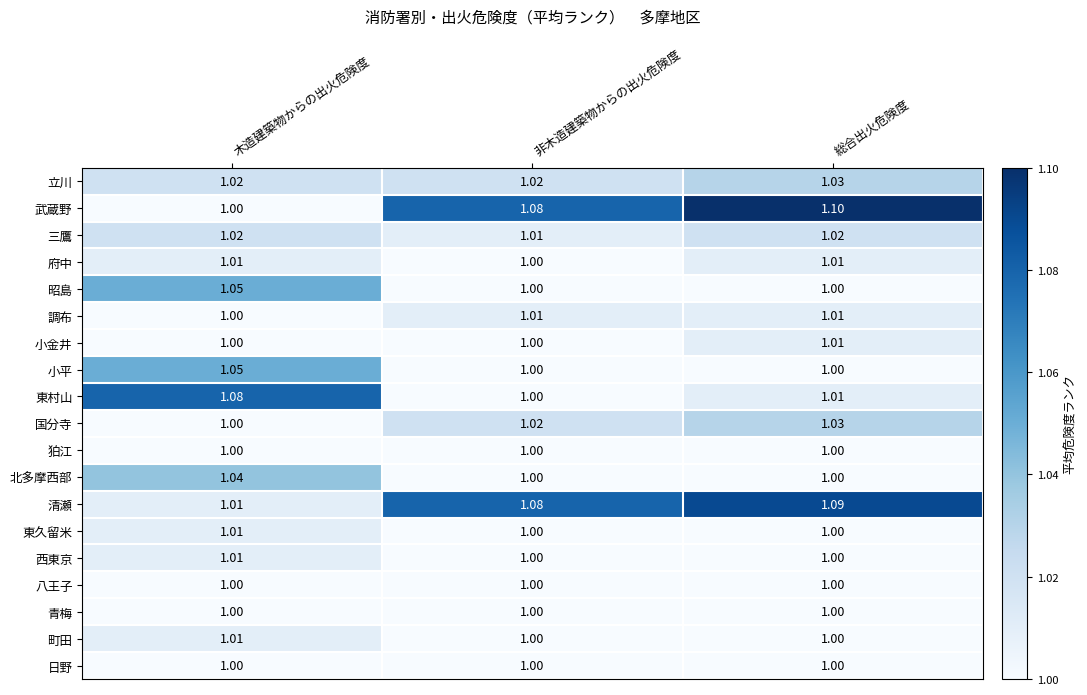

Which series changed the most between 非木造建築物からの出火危険度 and 総合出火危険度?

武蔵野